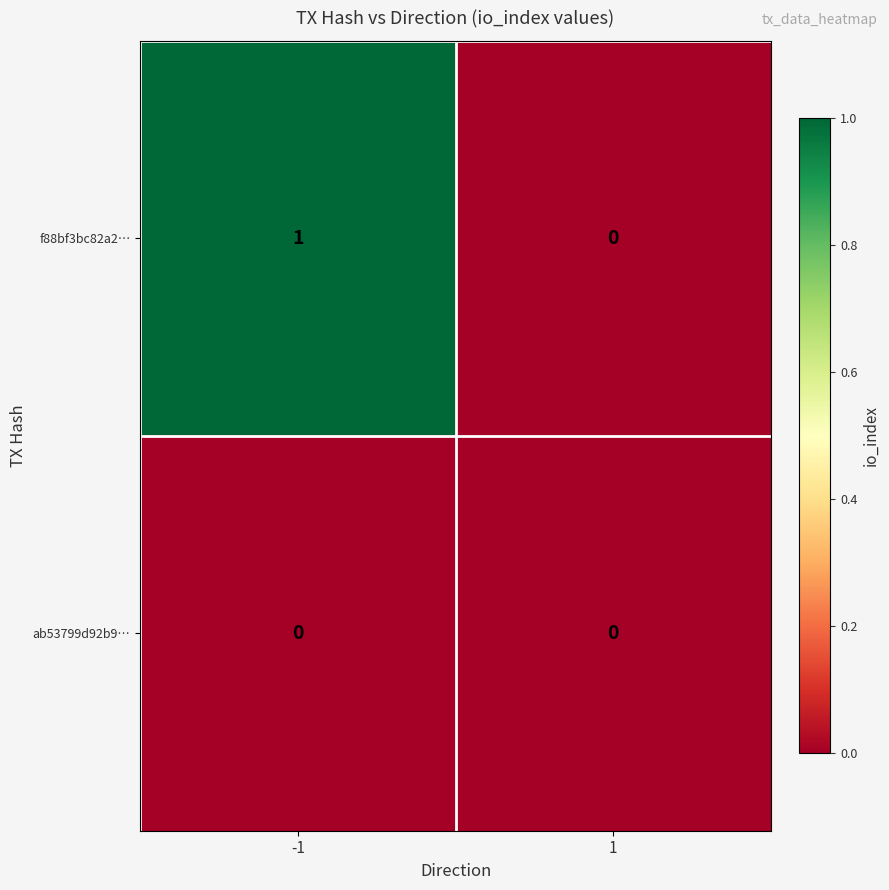

Is the value of f88bf3bc82a2… at -1 greater than the value of ab53799d92b9… at -1?

Yes